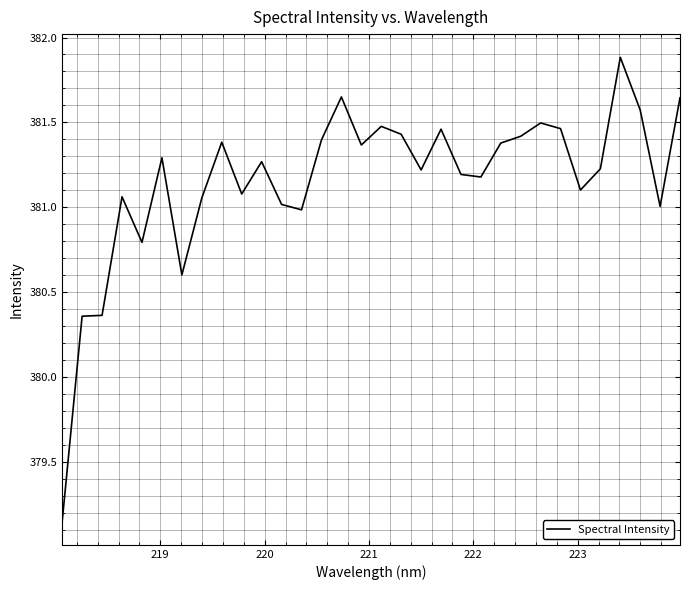

What is the maximum value shown in the chart?

381.9